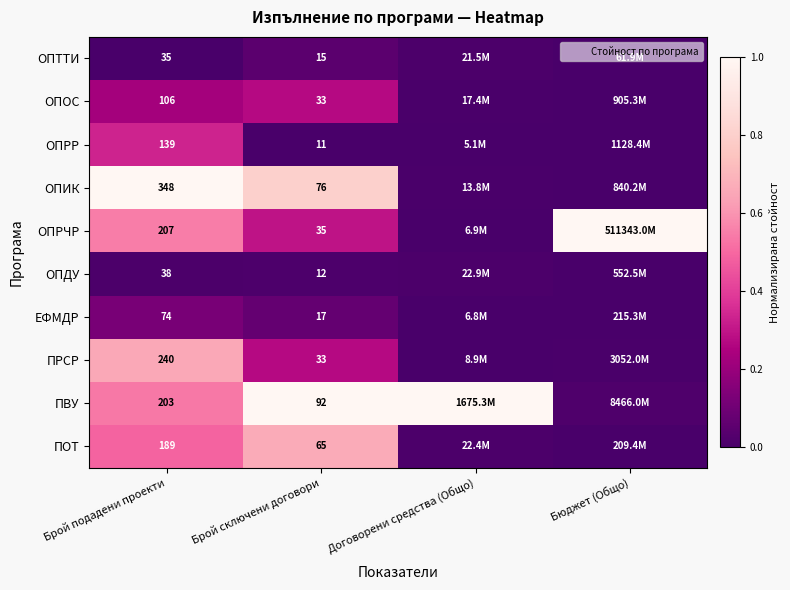

Is the value of ЕФМДР at Брой подадени проекти greater than the value of ОПИК at Брой сключени договори?

No